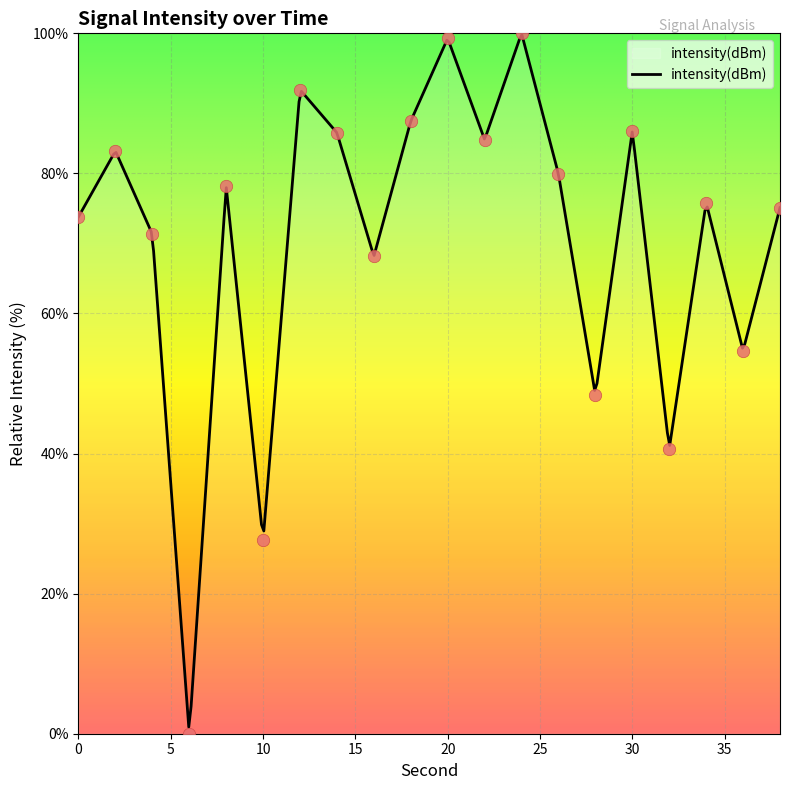

What is the change in value from 26 to 30?

+6.1